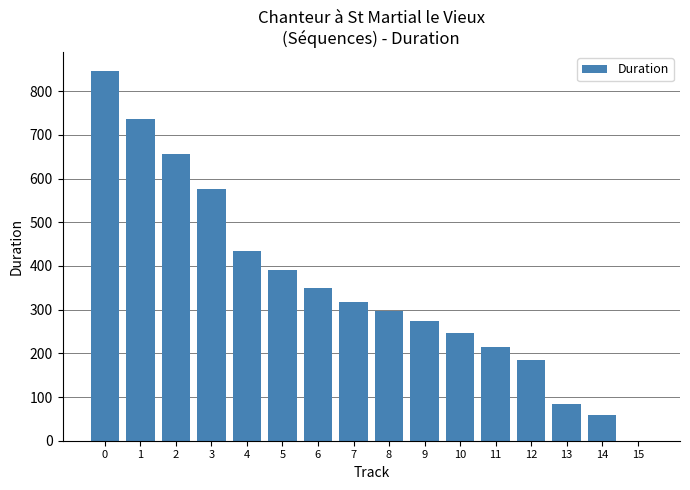

What is the change in value from 11 to 14?

-156